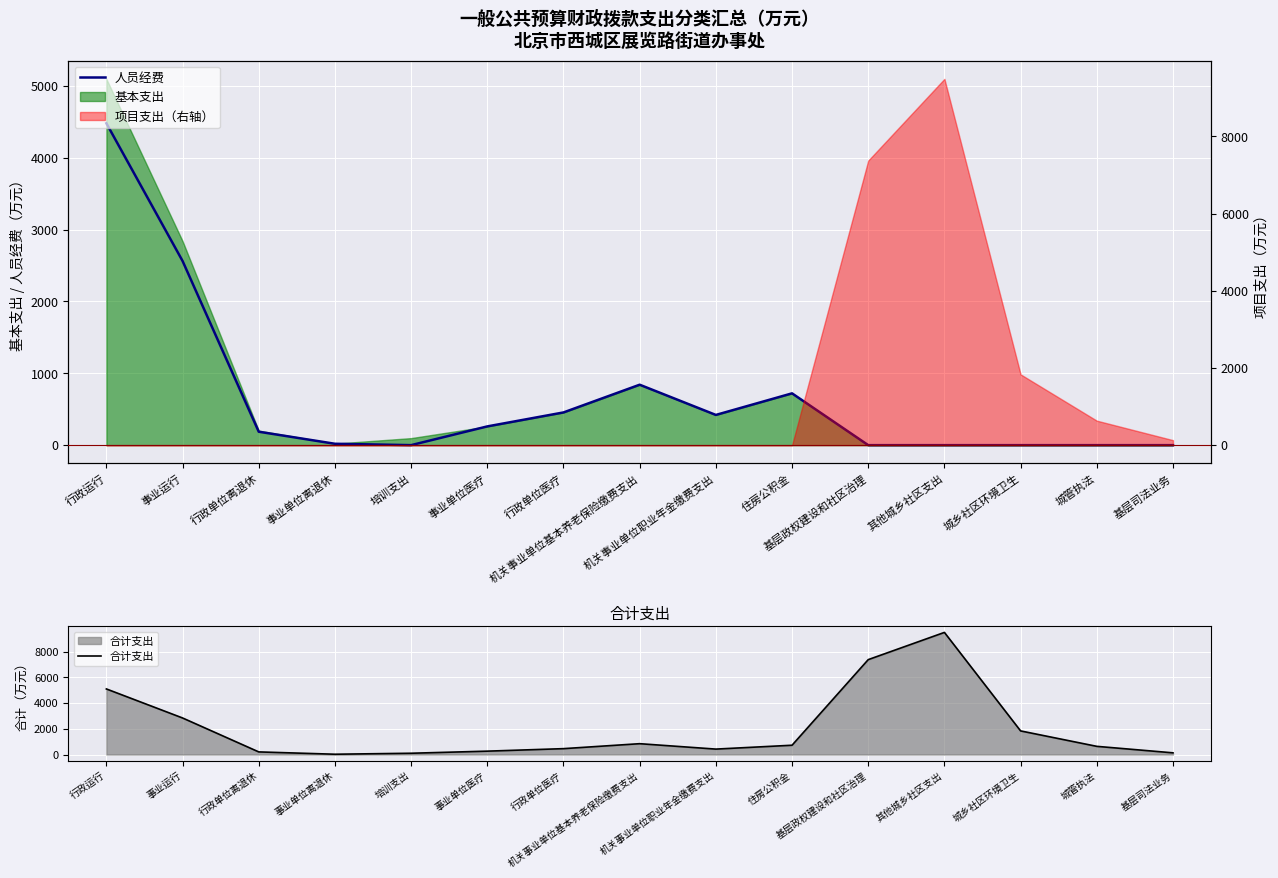

What is the total value across all series at 城乡社区环境卫生?

1834.3